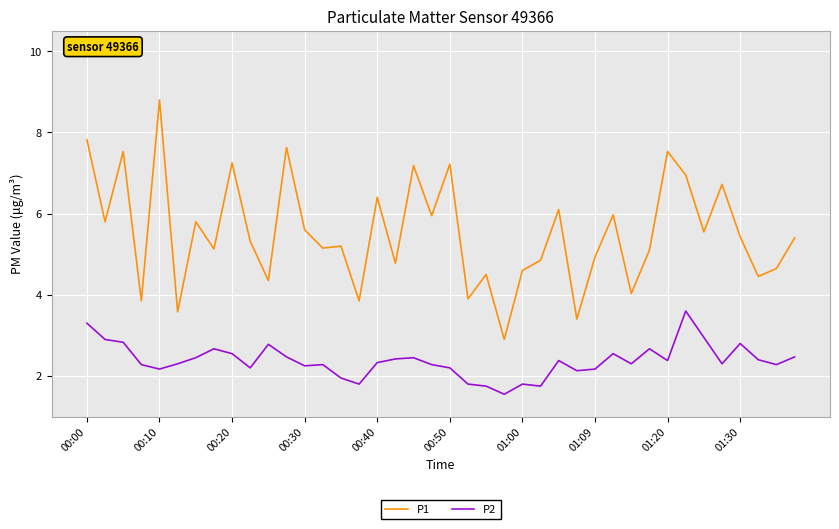

In P2, how many points are higher than both neighbors (excluding endpoints)?

10